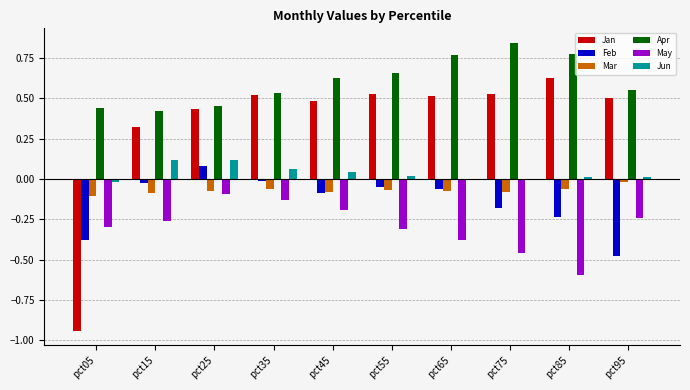

Is the value of Jan at pct45 greater than the value of Mar at pct95?

Yes